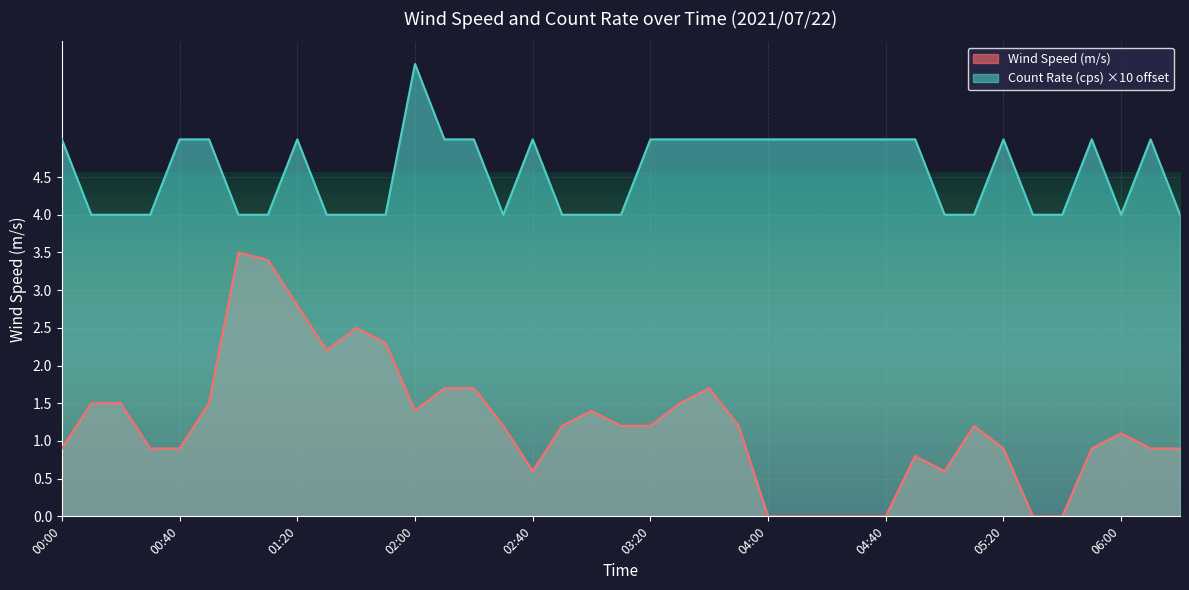

Between 01:20 and 04:10, which is larger?

01:20